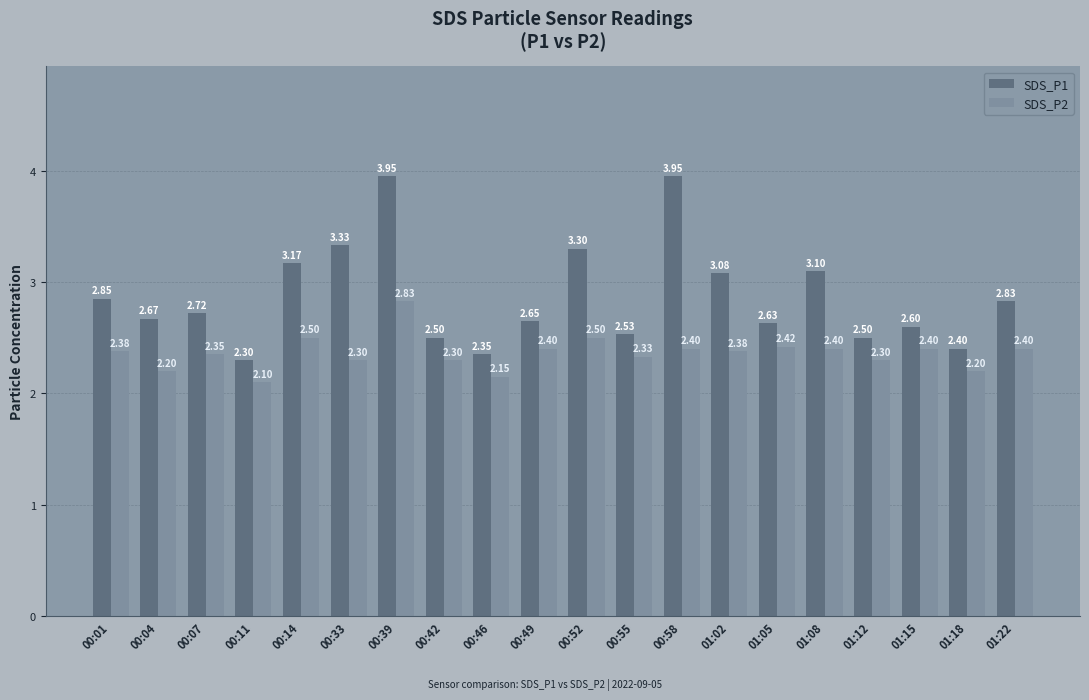

Rank the series at 01:08 from highest to lowest value.

SDS_P1, SDS_P2